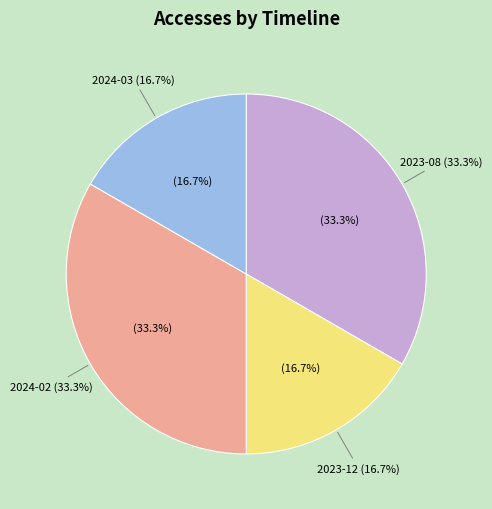

What is the total percentage of 2023-12 and 2023-08?

50.0%